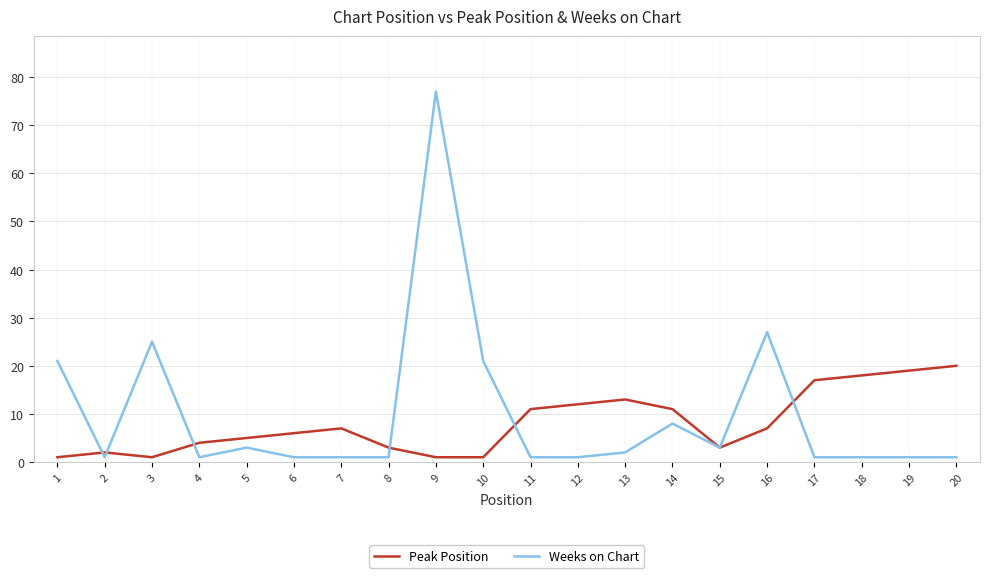

Which label corresponds to the largest value in the chart?

9